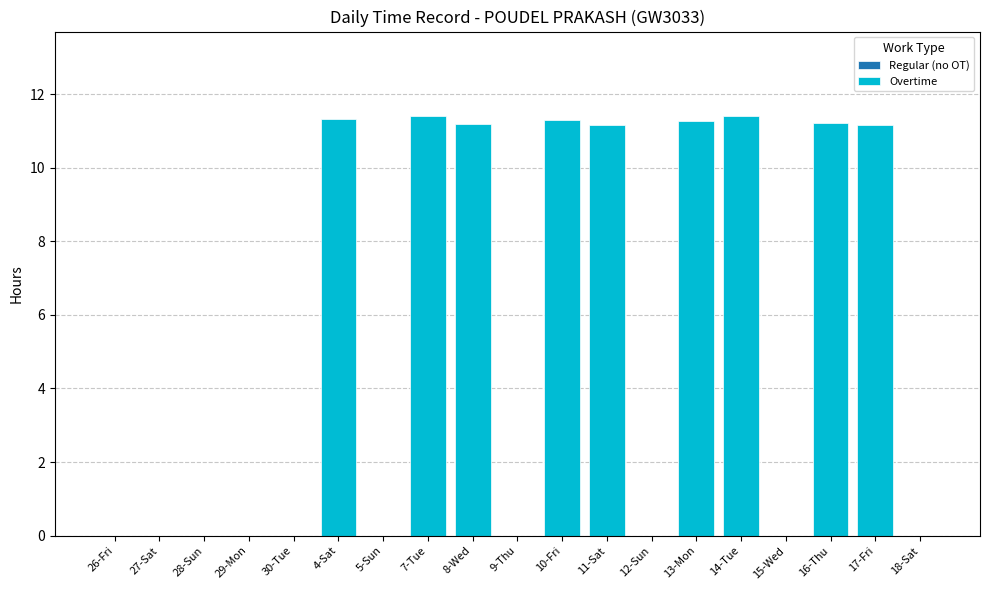

What is the change in value from 26-Fri to 13-Mon?

+11.3